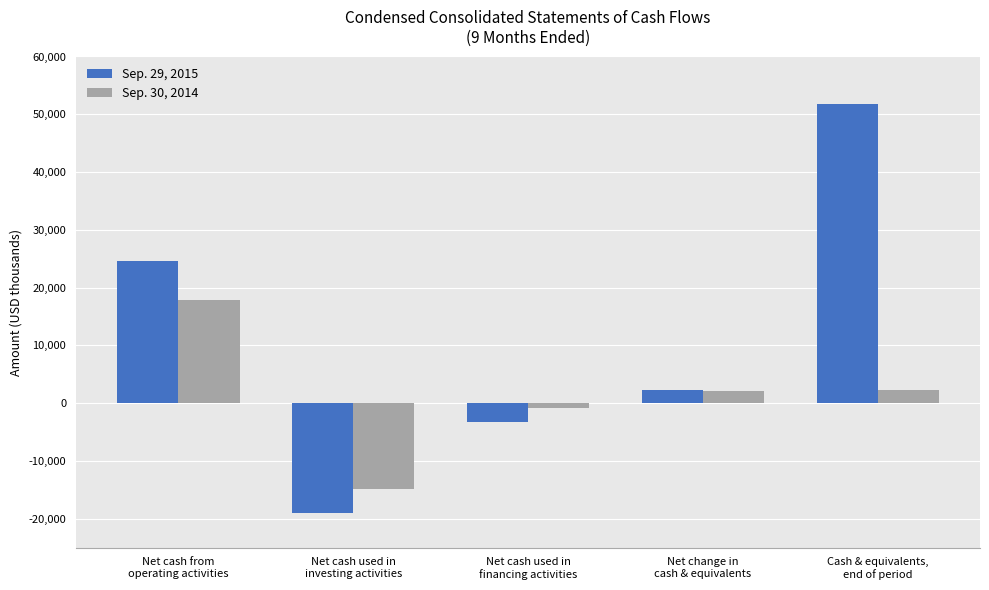

How many bars are there in total?

10